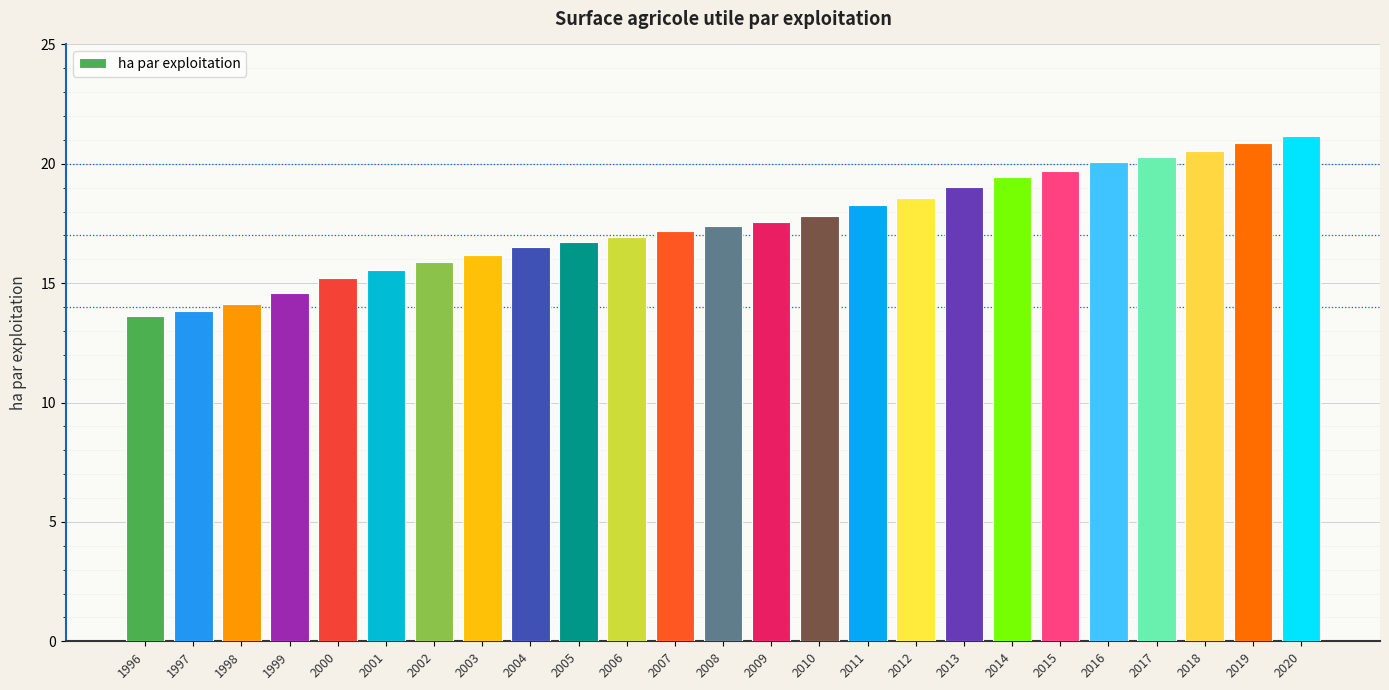

What is the difference between the values at 2010 and 1996?

4.2